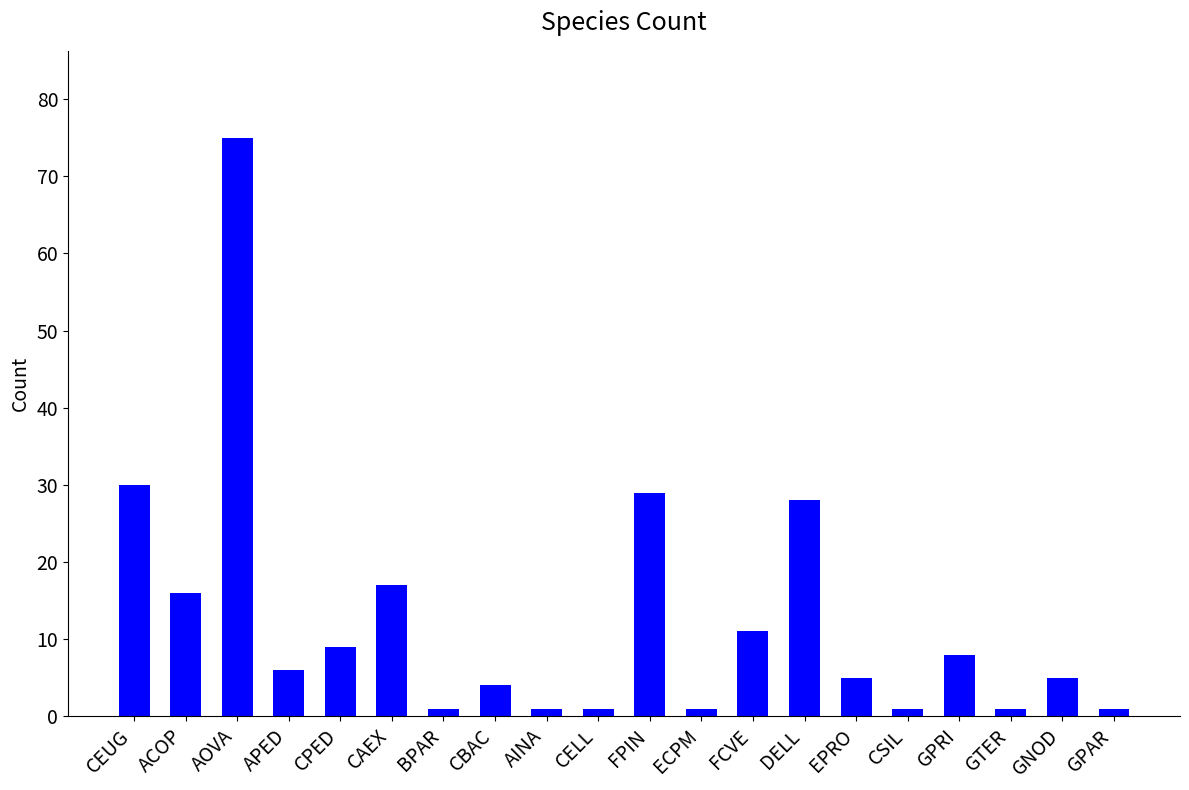

Reading left to right, transcribe all the data shown in this chart.

30	16	75	6	9	17	1	4	1	1	29	1	11	28	5	1	8	1	5	1